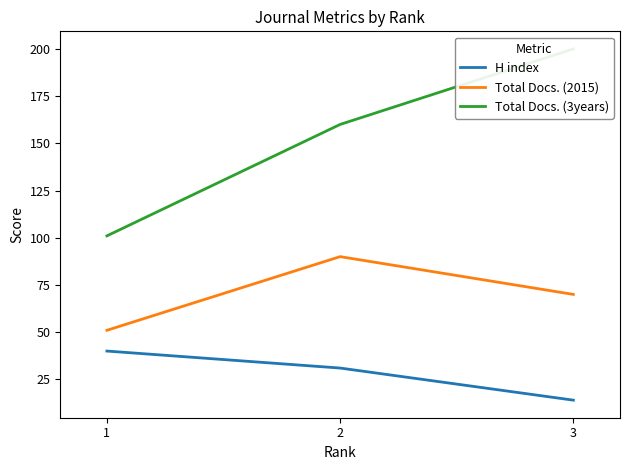

Rank the series at 1 from lowest to highest value.

H index, Total Docs. (2015), Total Docs. (3years)